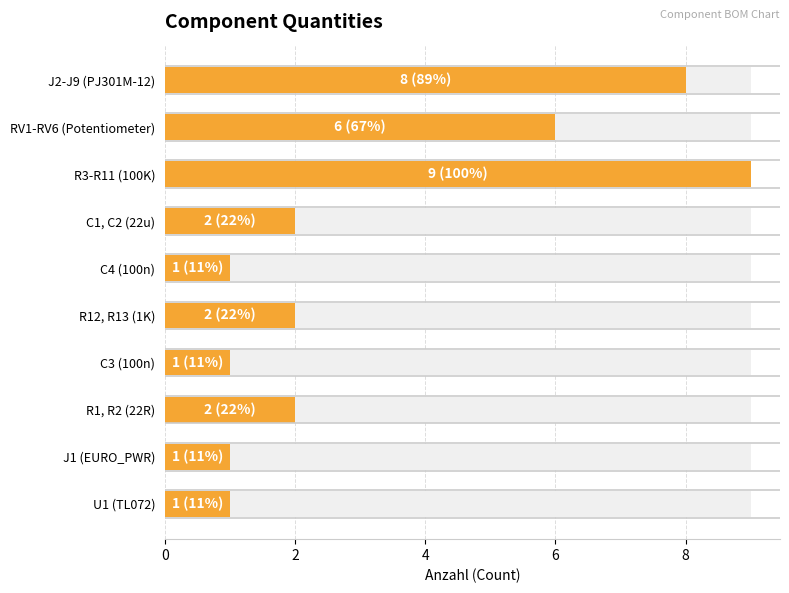

How many data points does each series have?

10